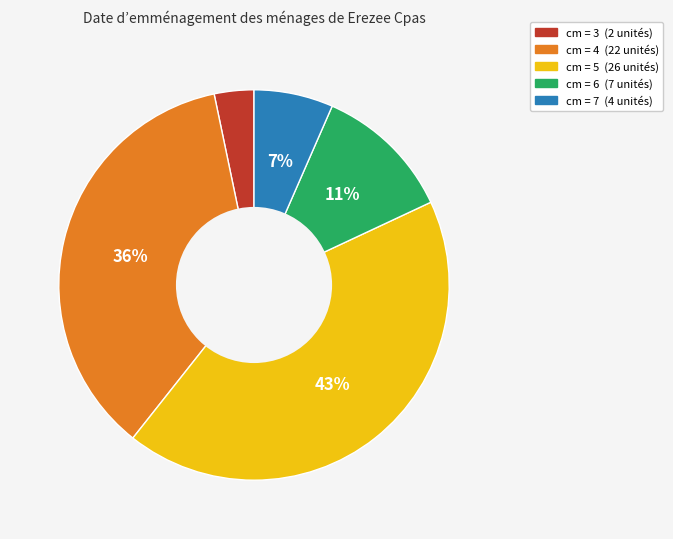

To the nearest percent, what is the average slice percentage?

20%